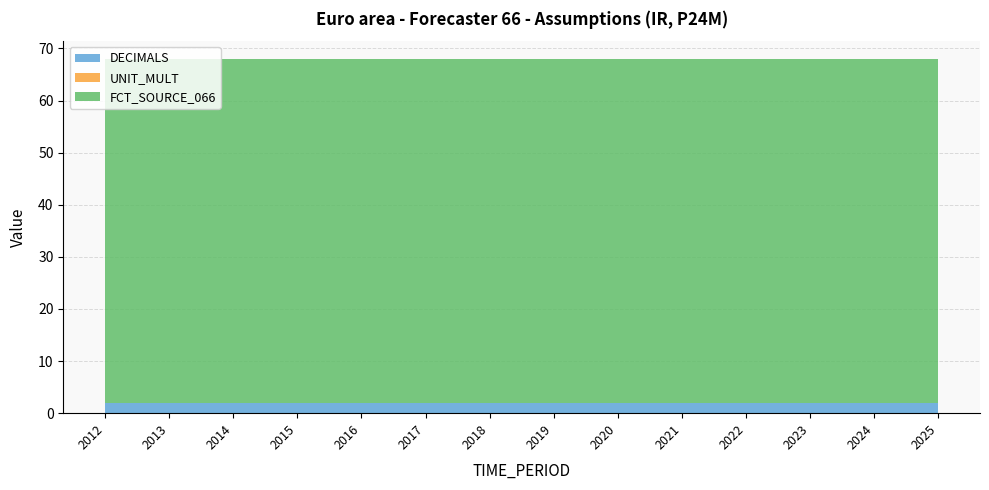

Reading left to right, what are all the values shown in this chart?

DECIMALS: 2	2	2	2	2	2	2	2	2	2	2	2	2	2
UNIT_MULT: 0	0	0	0	0	0	0	0	0	0	0	0	0	0
FCT_SOURCE_066: 66	66	66	66	66	66	66	66	66	66	66	66	66	66